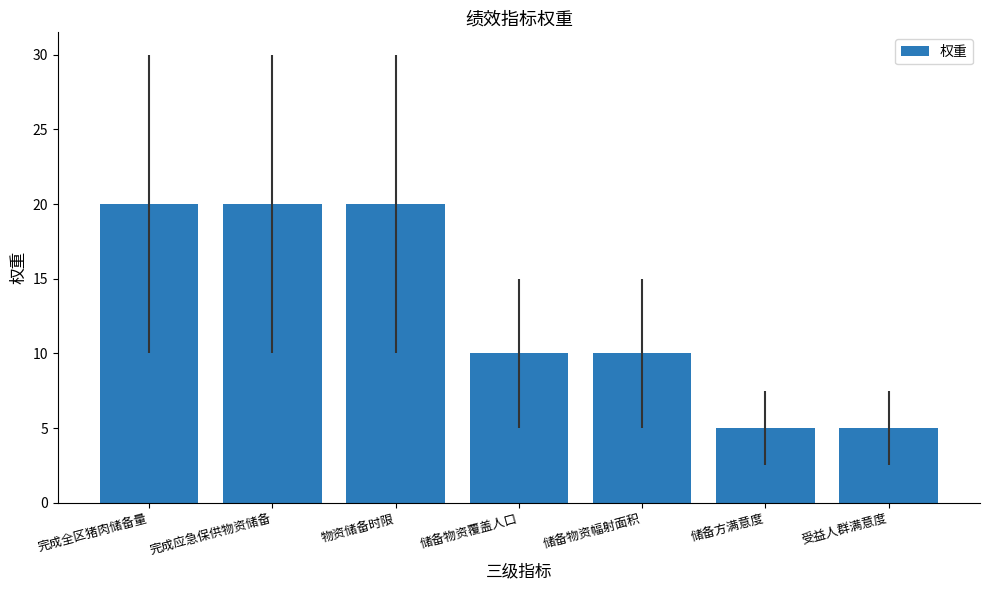

What is the change in value from 储备物资覆盖人口 to 受益人群满意度?

-5